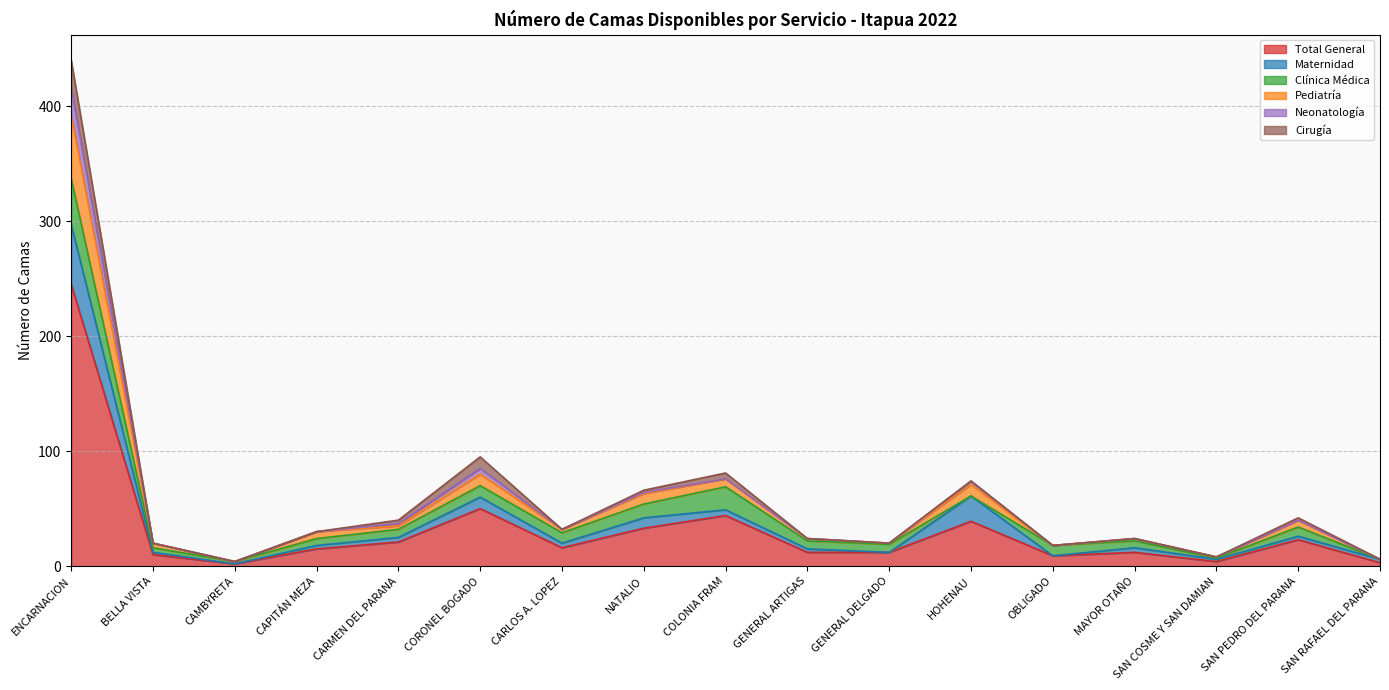

Count the number of categories in the chart.

17